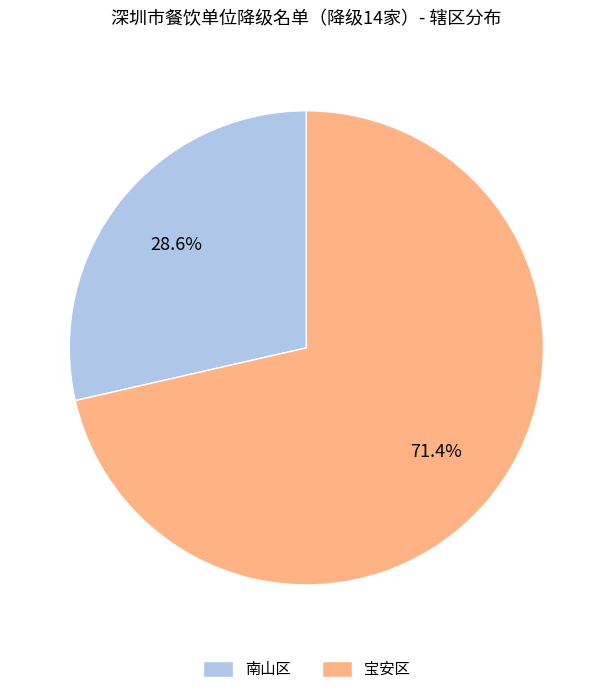

To the nearest percent, what is the difference between the largest and smallest slice percentages?

43%